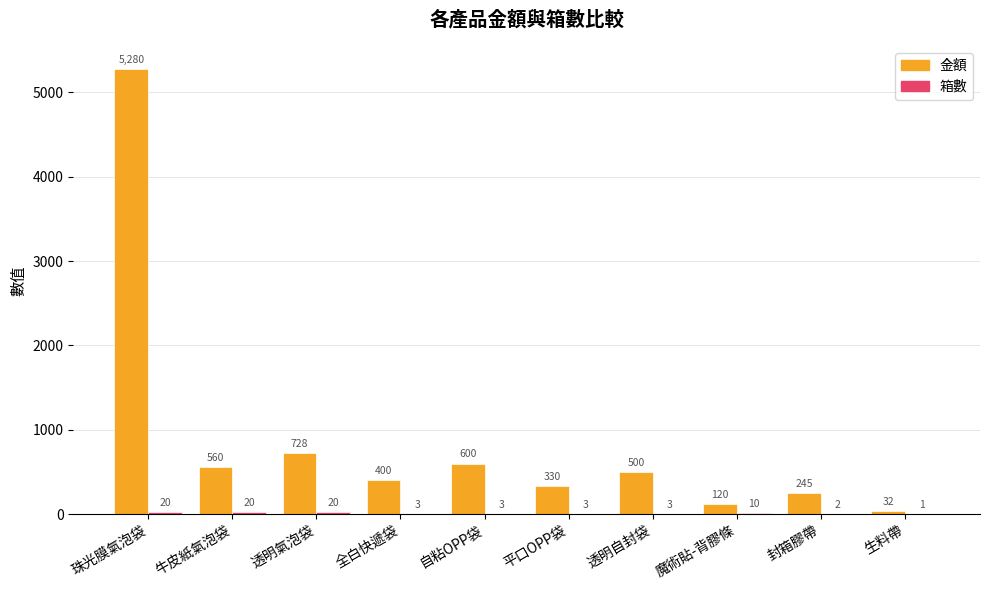

Which series has the widest spread of values?

金額